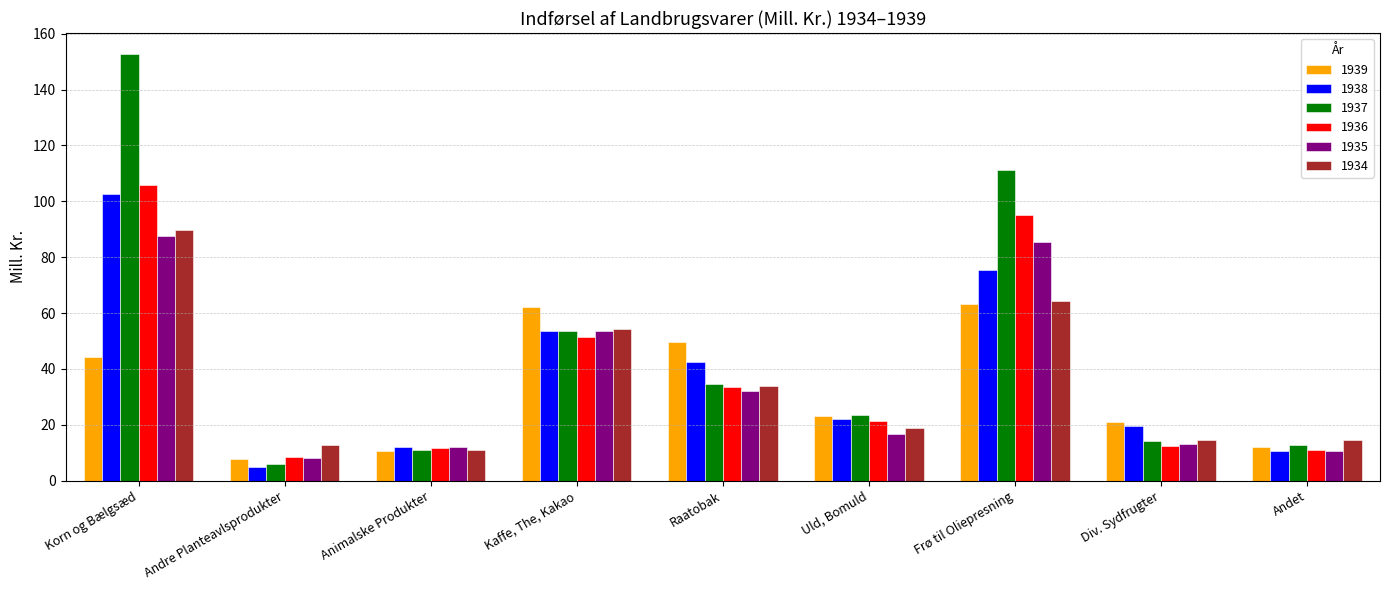

What is the total value across all series at Uld, Bomuld?

125.4